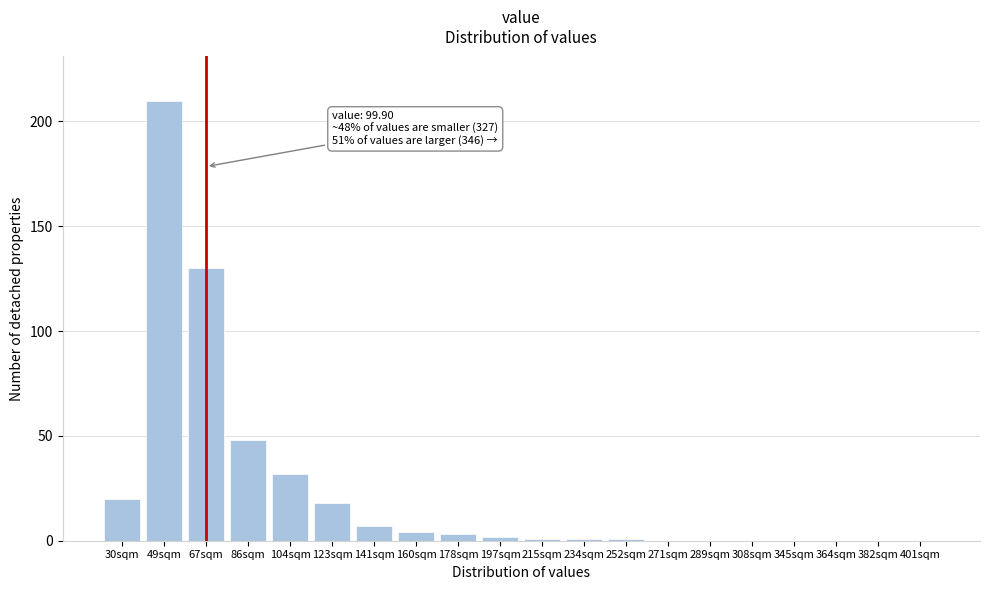

Reading left to right, transcribe all the data shown in this chart.

30sqm=20	49sqm=210	67sqm=130	86sqm=48	104sqm=32	123sqm=18	141sqm=7	160sqm=4	178sqm=3	197sqm=2	215sqm=1	234sqm=1	252sqm=1	271sqm=0	289sqm=0	308sqm=0	345sqm=0	364sqm=0	382sqm=0	401sqm=0